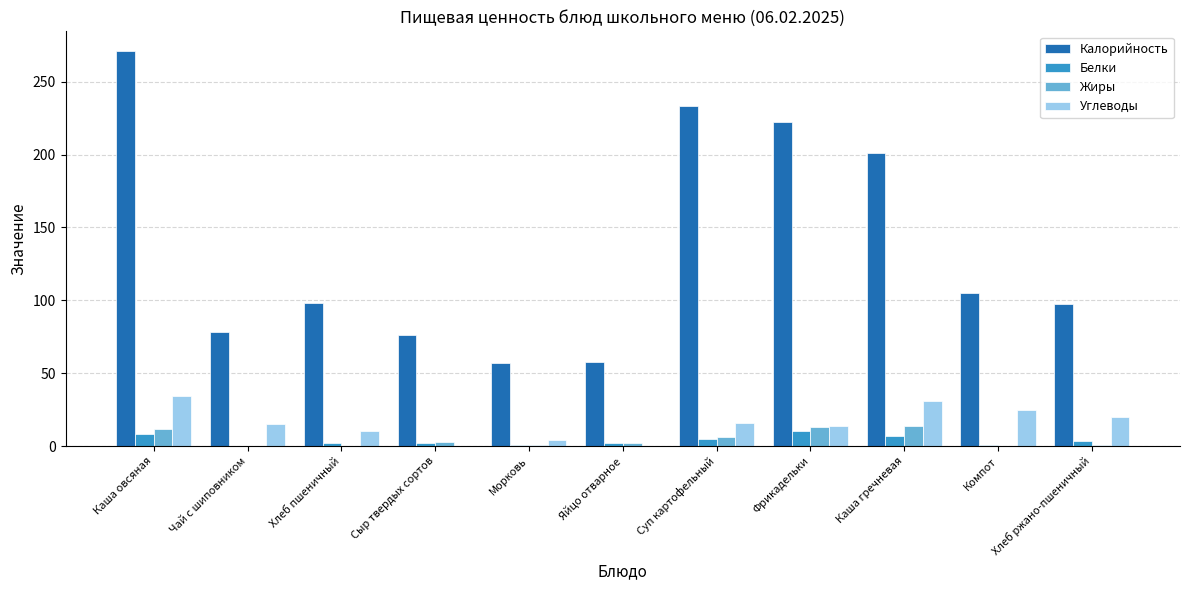

Which category has the highest value in the Калорийность series?

Каша овсяная